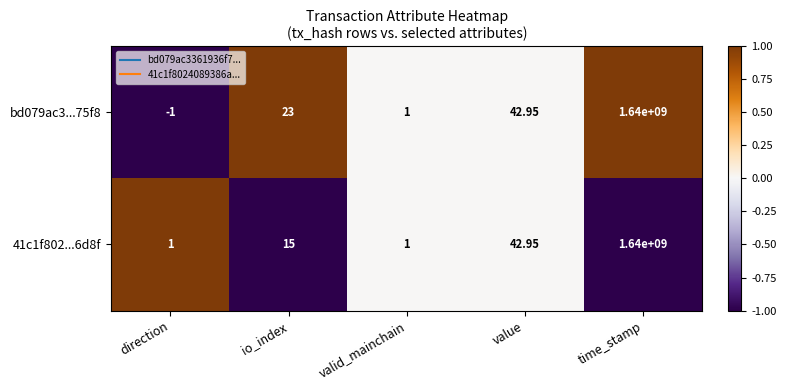

What is the minimum value shown in the chart?

-1.0